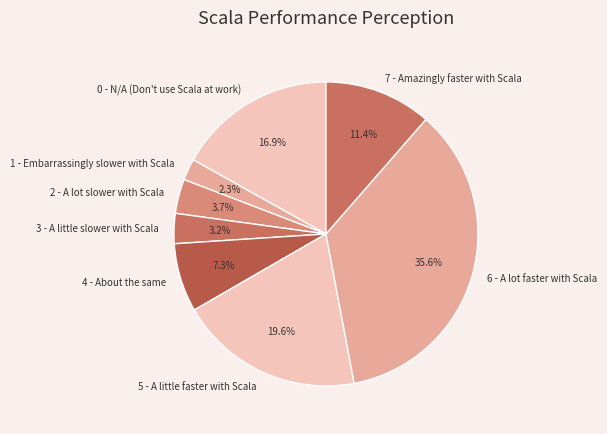

Does 6 - A lot faster with Scala represent more than half of the total?

No